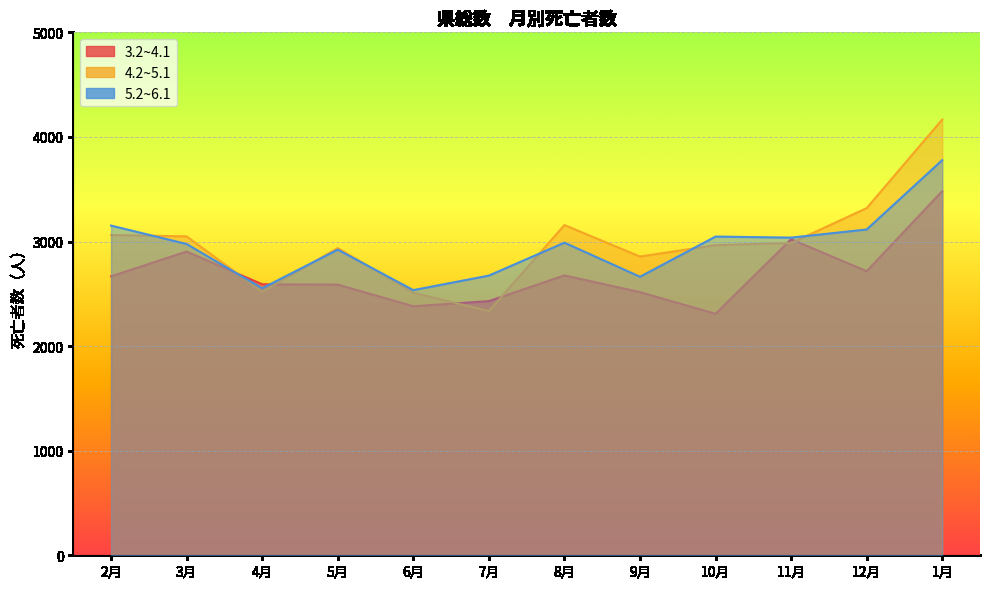

At 8月, list the series in order from largest to smallest.

4.2~5.1, 5.2~6.1, 3.2~4.1